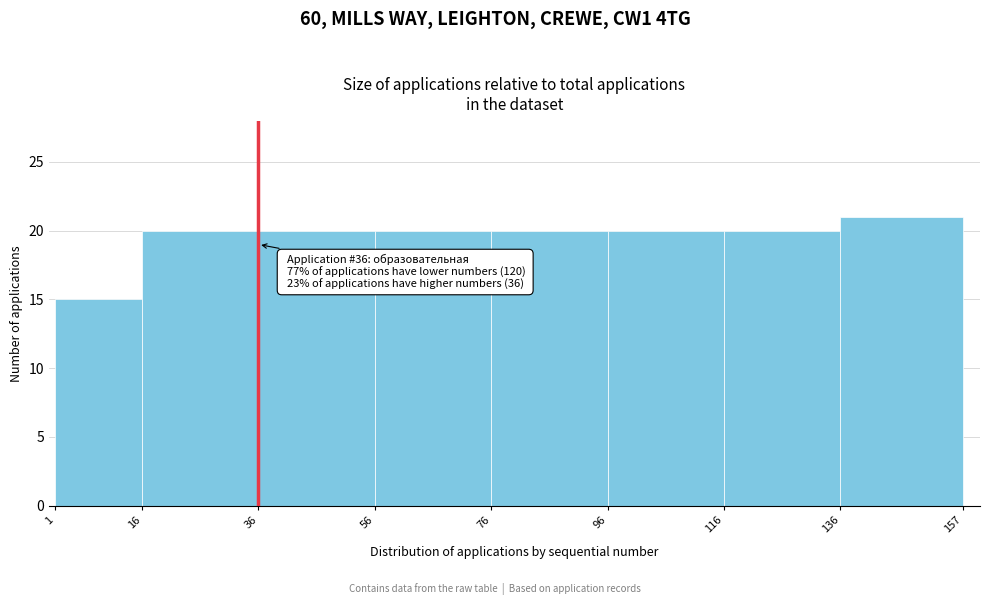

Over which range of the x-axis is the bar tallest?

136 to 157